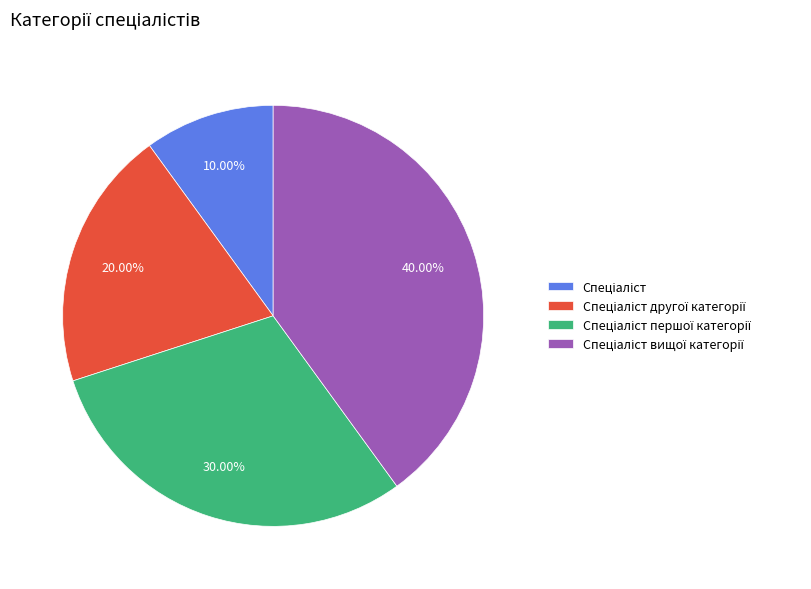

Is there any slice that represents more than half of the pie?

No